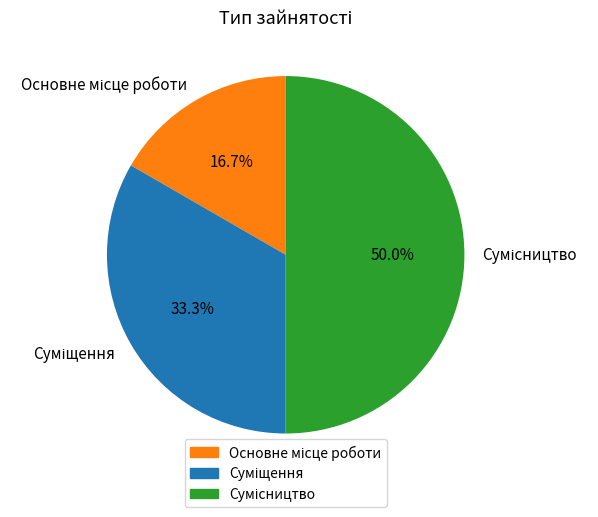

Is it true that Суміщення is 33% of the pie?

True